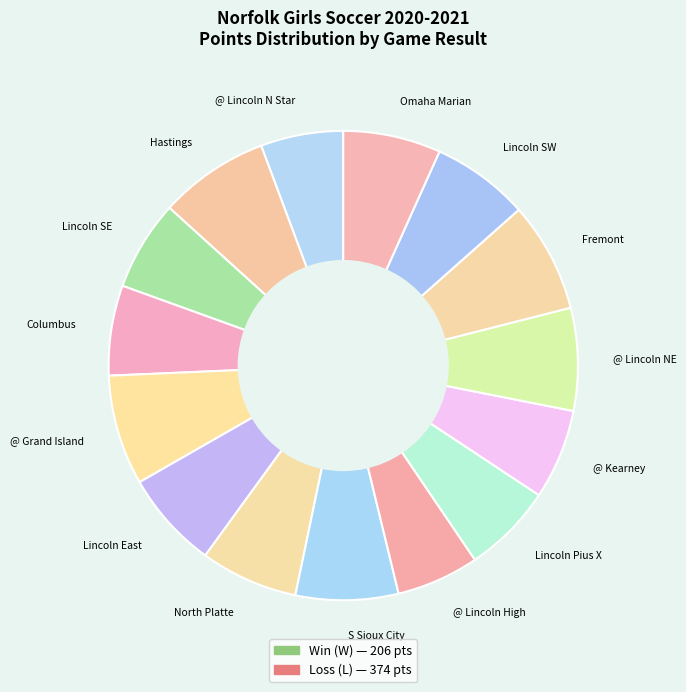

Which has a higher value, S Sioux City or Lincoln Pius X?

S Sioux City